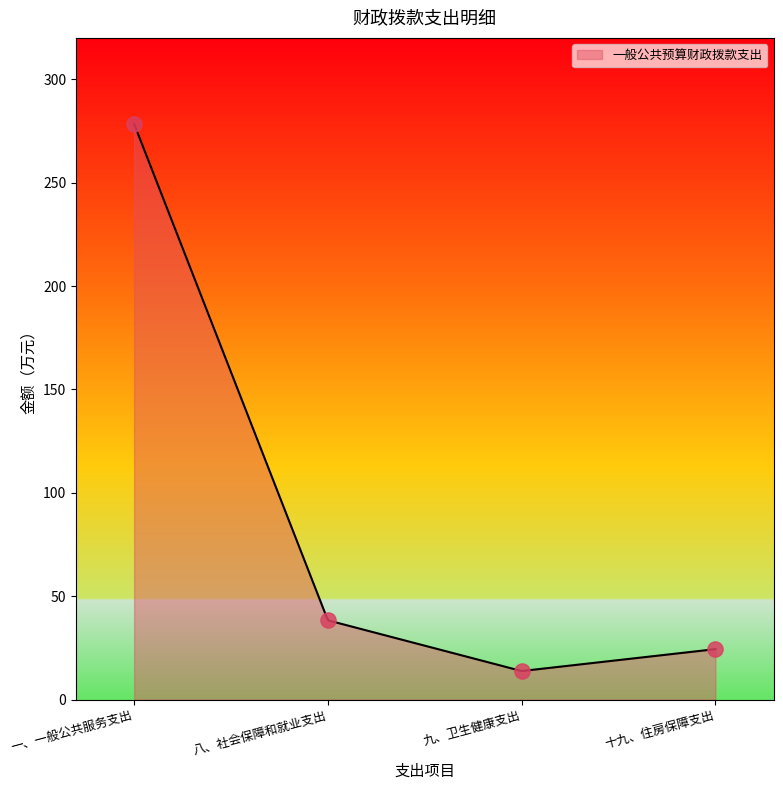

What is the change in value from 八、社会保障和就业支出 to 九、卫生健康支出?

-24.5